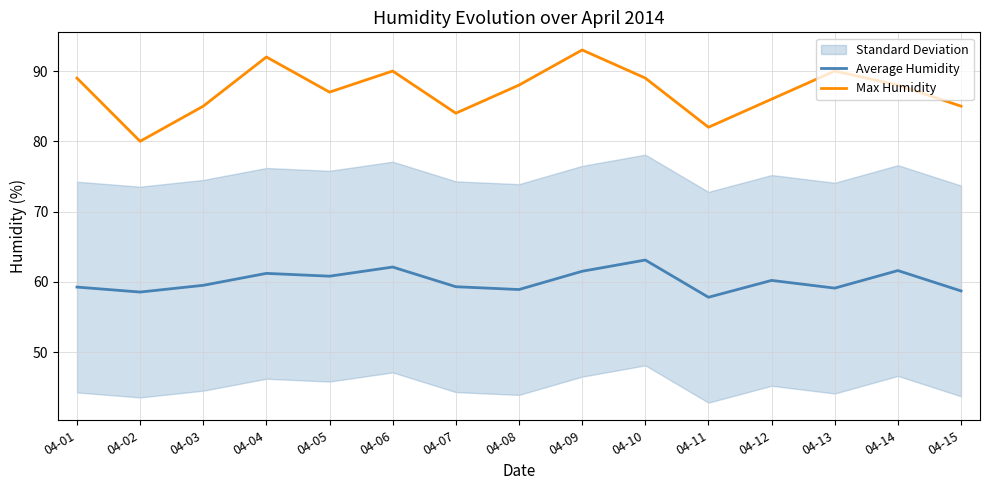

Where is the first local maximum for Max Humidity?

04-04